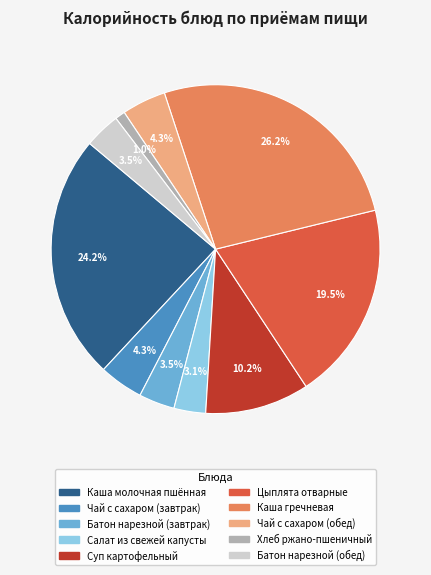

Is there any slice that represents more than half of the pie?

No